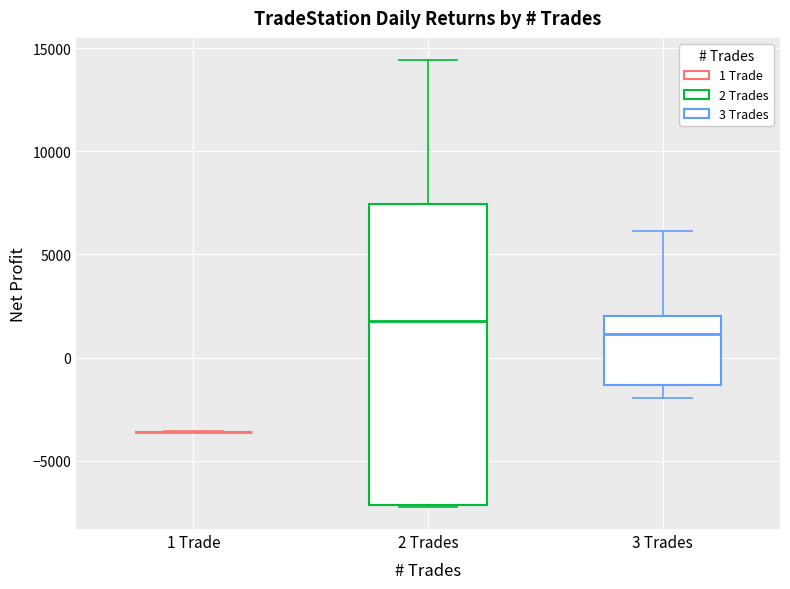

Reading left to right, transcribe this box plot: for each box, give where its median line is, the range the box spans, and where its two whiskers end, as read against the y-axis. The values are not printed on the chart, so give them approximately, as read against the axis.

1 Trade: box collapsed to a line at -3500, whiskers -3500 to -3500
2 Trades: median 2000, box -7000 to 7500, whiskers -7000 to 14500
3 Trades: median 1000, box -1500 to 2000, whiskers -2000 to 6000